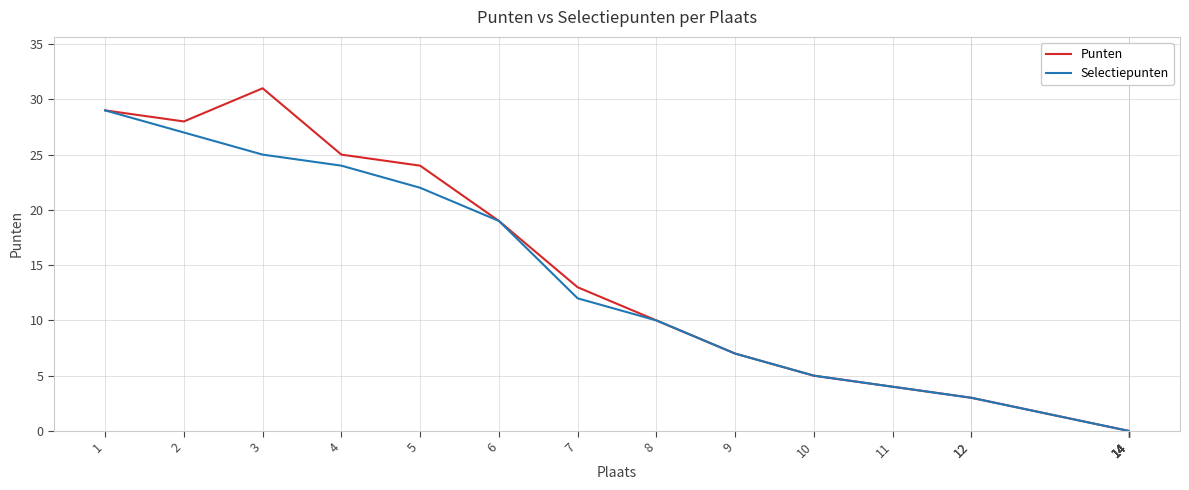

What are all the series names shown in the legend?

Punten, Selectiepunten